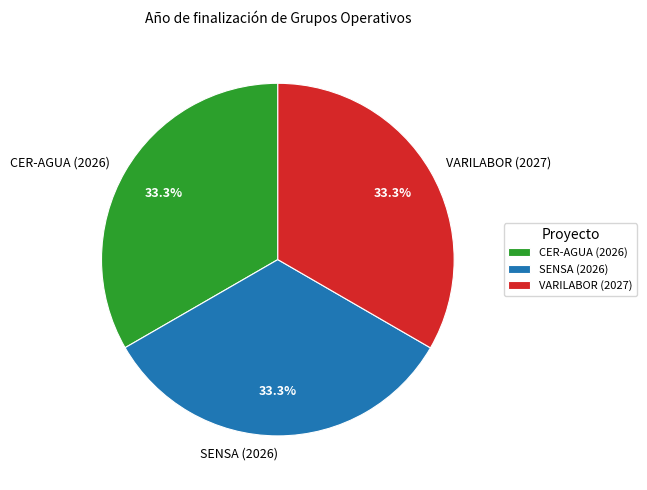

Is the sum of SENSA (2026) and VARILABOR (2027) greater than half?

Yes